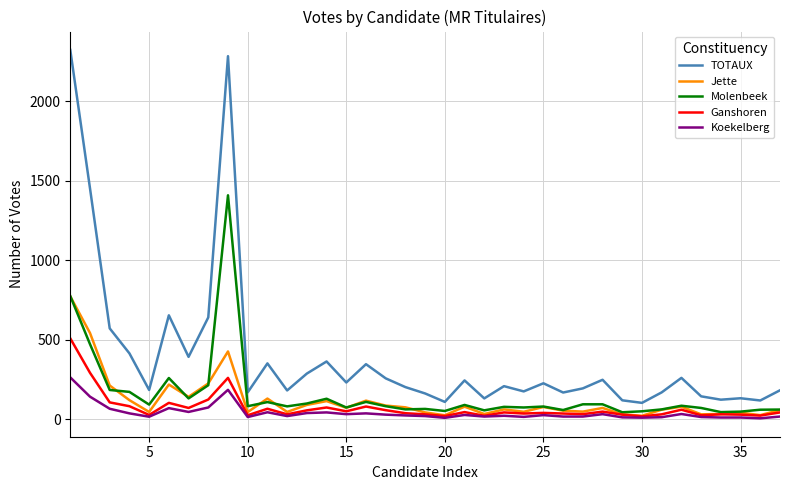

List the series in order of their peak value, lowest first.

Koekelberg, Ganshoren, Jette, Molenbeek, TOTAUX